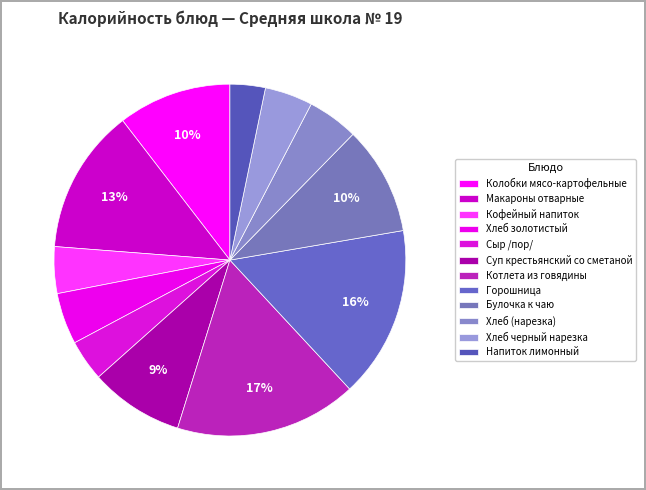

Is it true that Кофейный напиток is 15% of the pie?

False